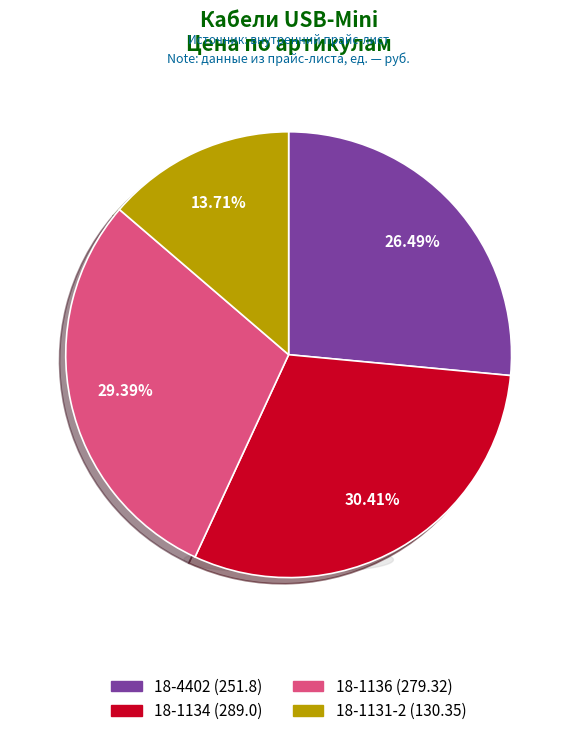

To the nearest percent, what is the difference between the largest and smallest slice percentages?

17%